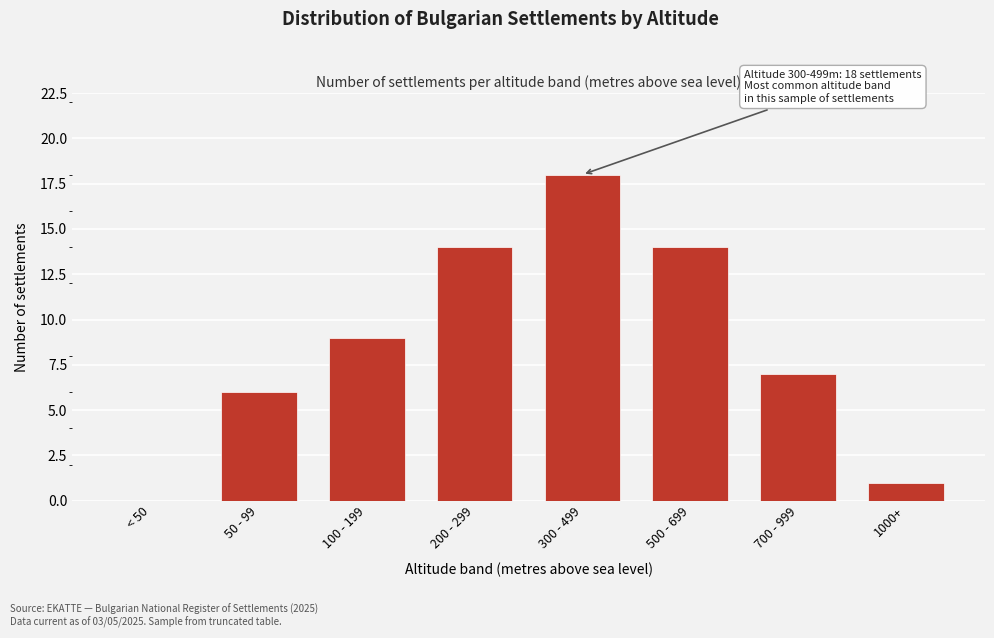

Reading right to left, transcribe all the data shown in this chart.

1000+=1	700 - 999=7	500 - 699=14	300 - 499=18	200 - 299=14	100 - 199=9	50 - 99=6	< 50=0